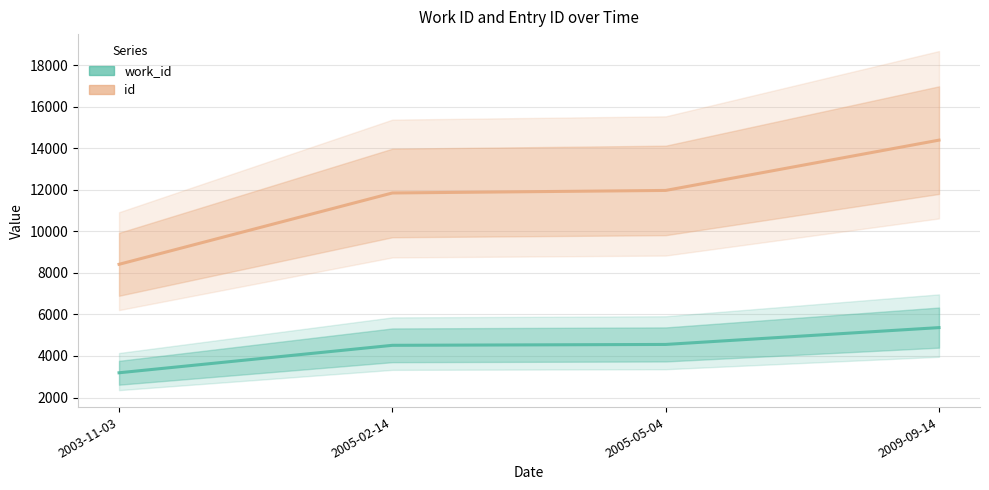

Between 2003-11-03 and 2005-05-04, which is larger?

2005-05-04